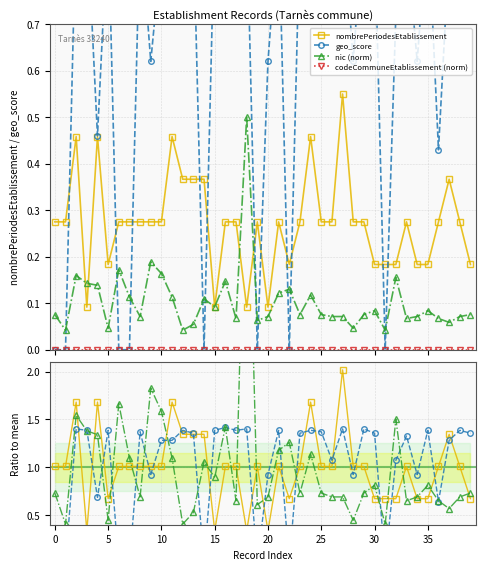

Which series ends up on top after the final intersection of nombrePeriodesEtablissement and nic?

nombrePeriodesEtablissement